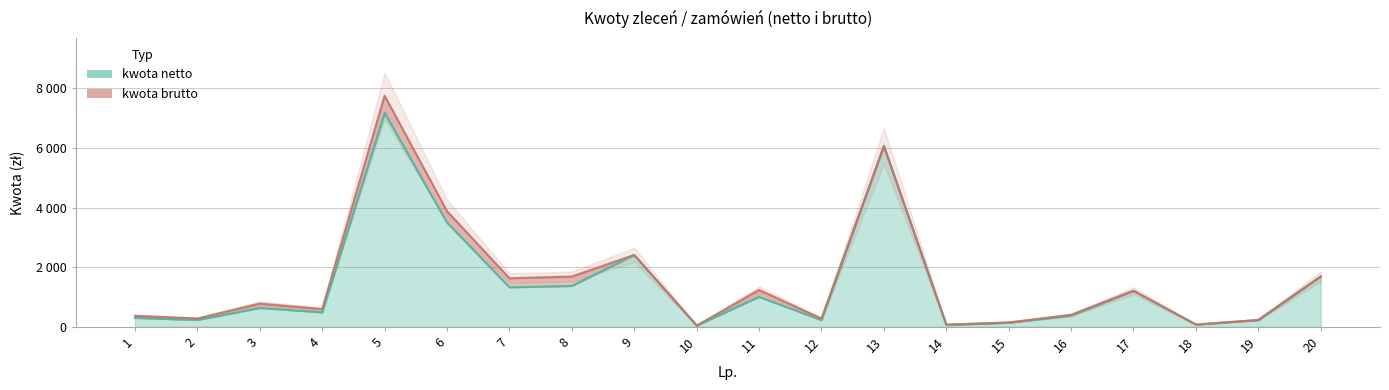

True or false: kwota netto has a value of 121.2 at 2.

False